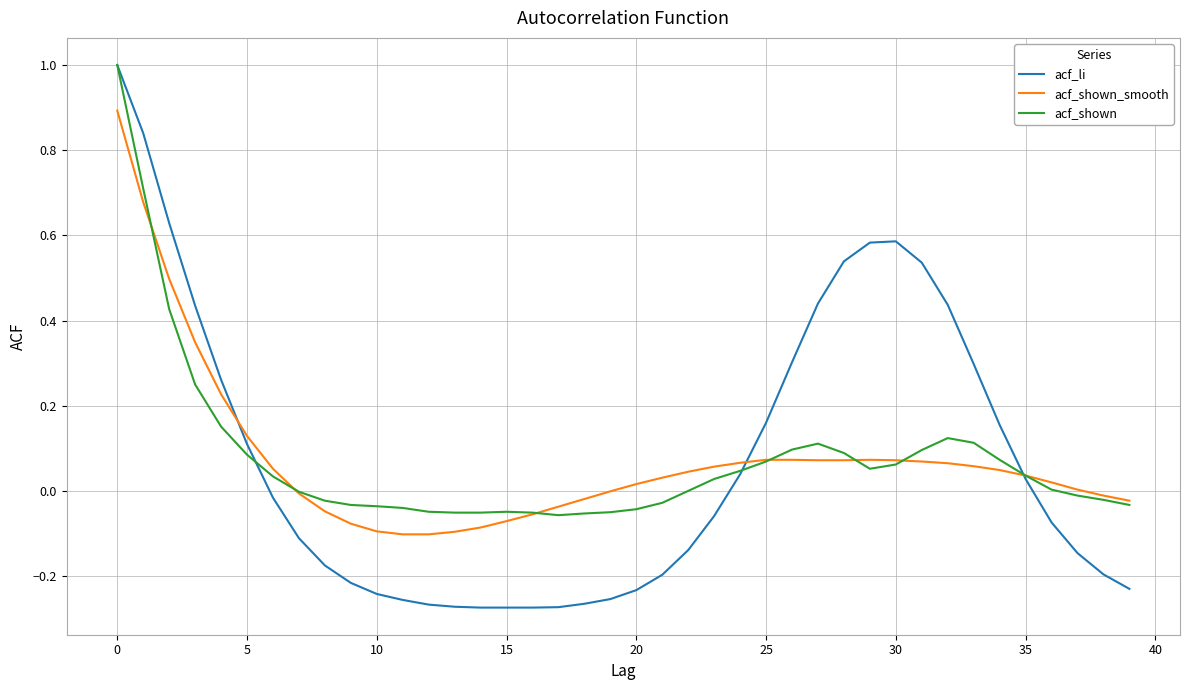

What is the maximum value shown in the chart?

1.0